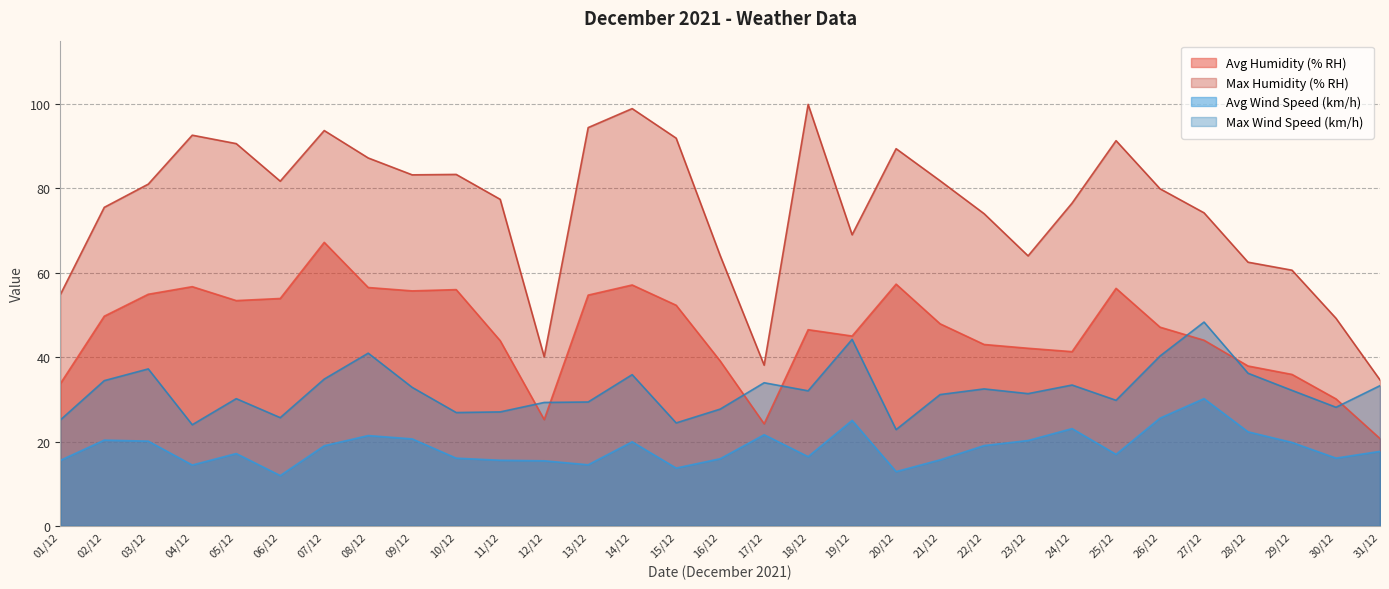

The value of Avg Wind Speed (km/h) at 27/12 is 46.7. True or false?

False